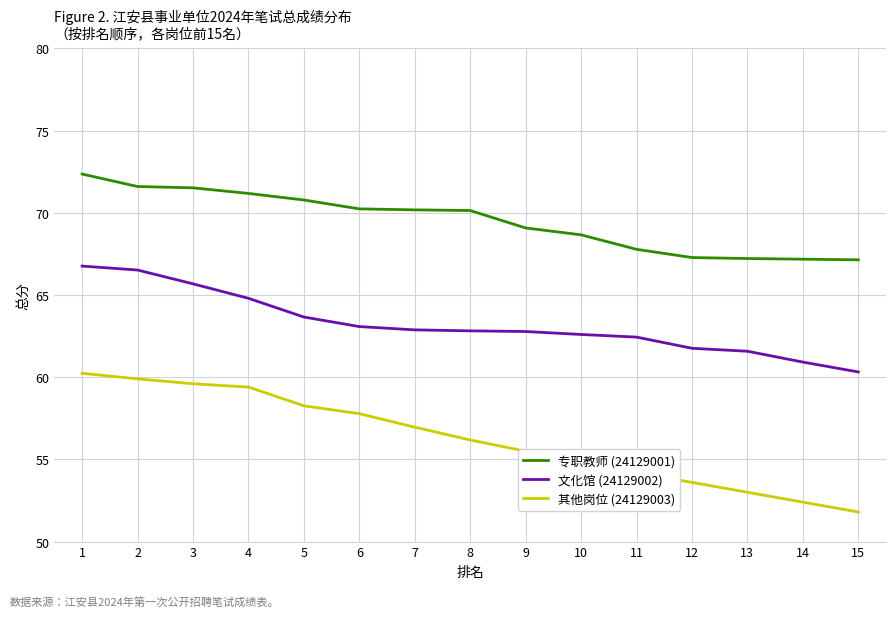

List the series in order of their peak value, highest first.

专职教师 (24129001), 文化馆 (24129002), 其他岗位 (24129003)